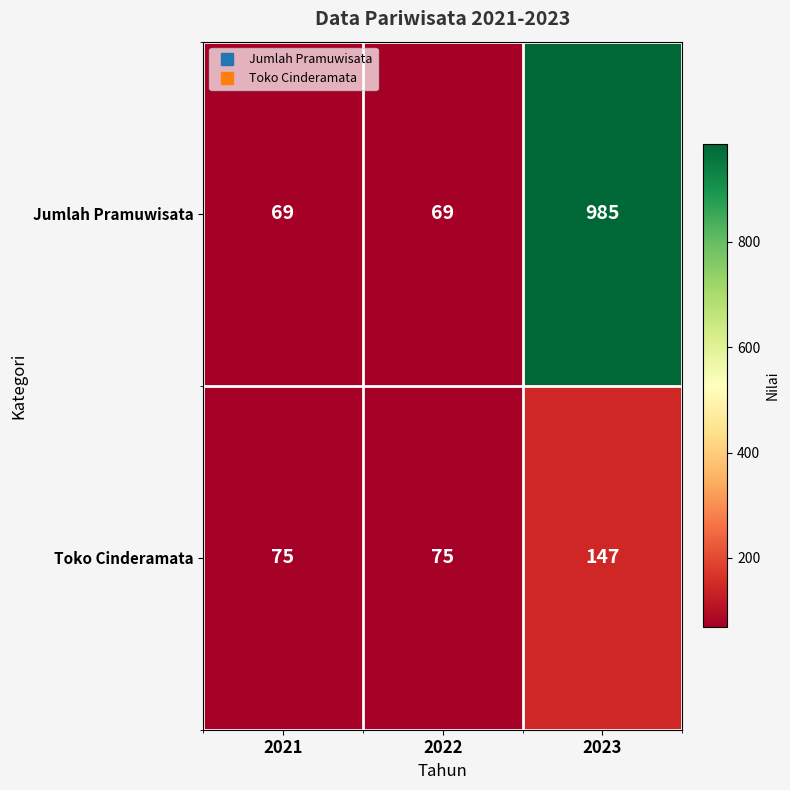

At how many categories does at least one series exceed 682?

1